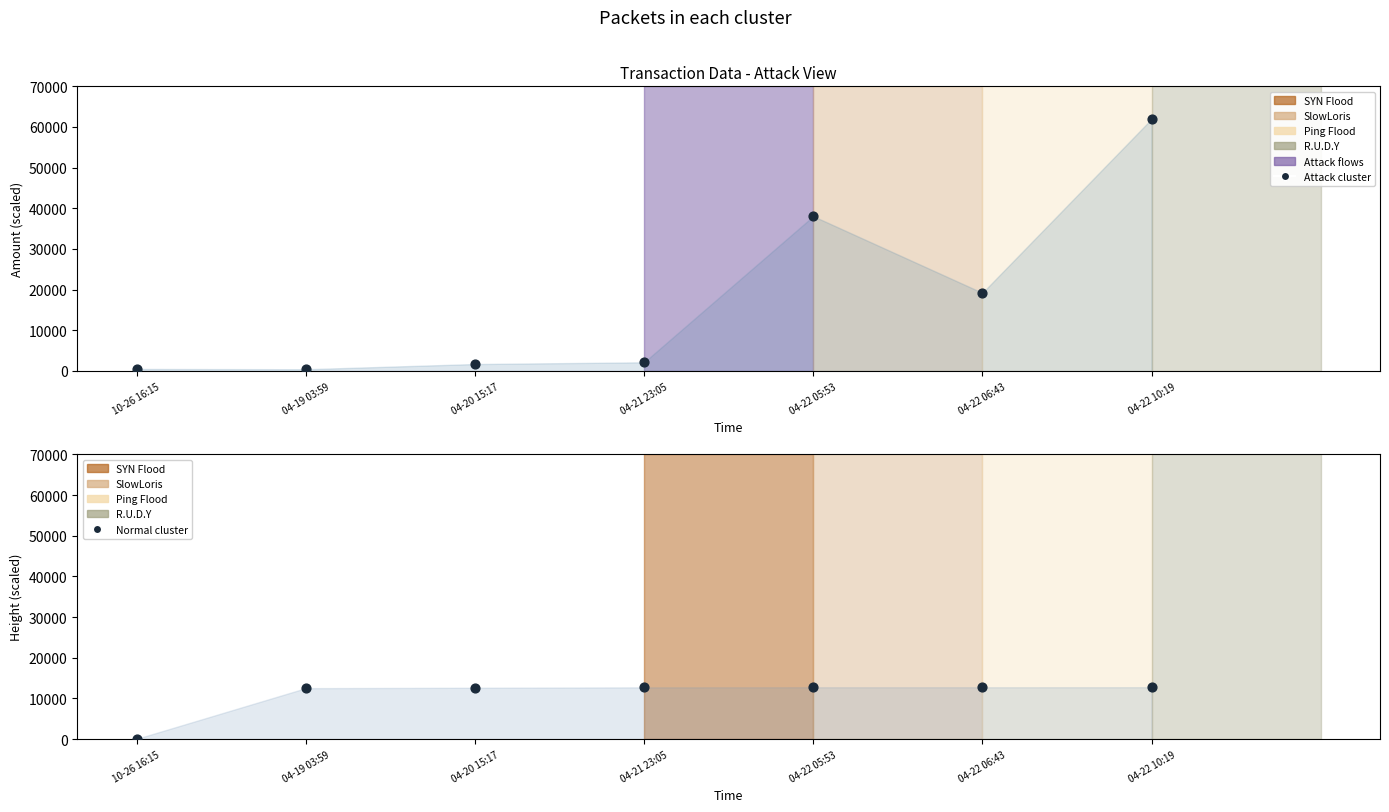

What is the total value across all series at 04-20 15:17?

14325.6